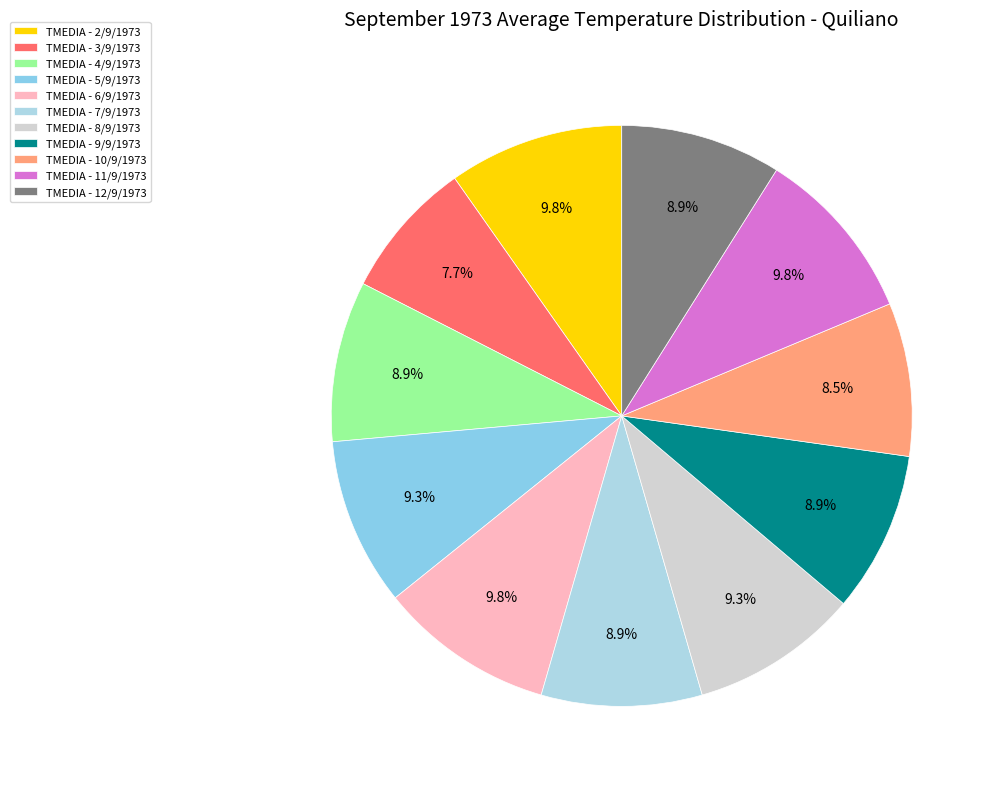

How many segments does this pie chart have?

11